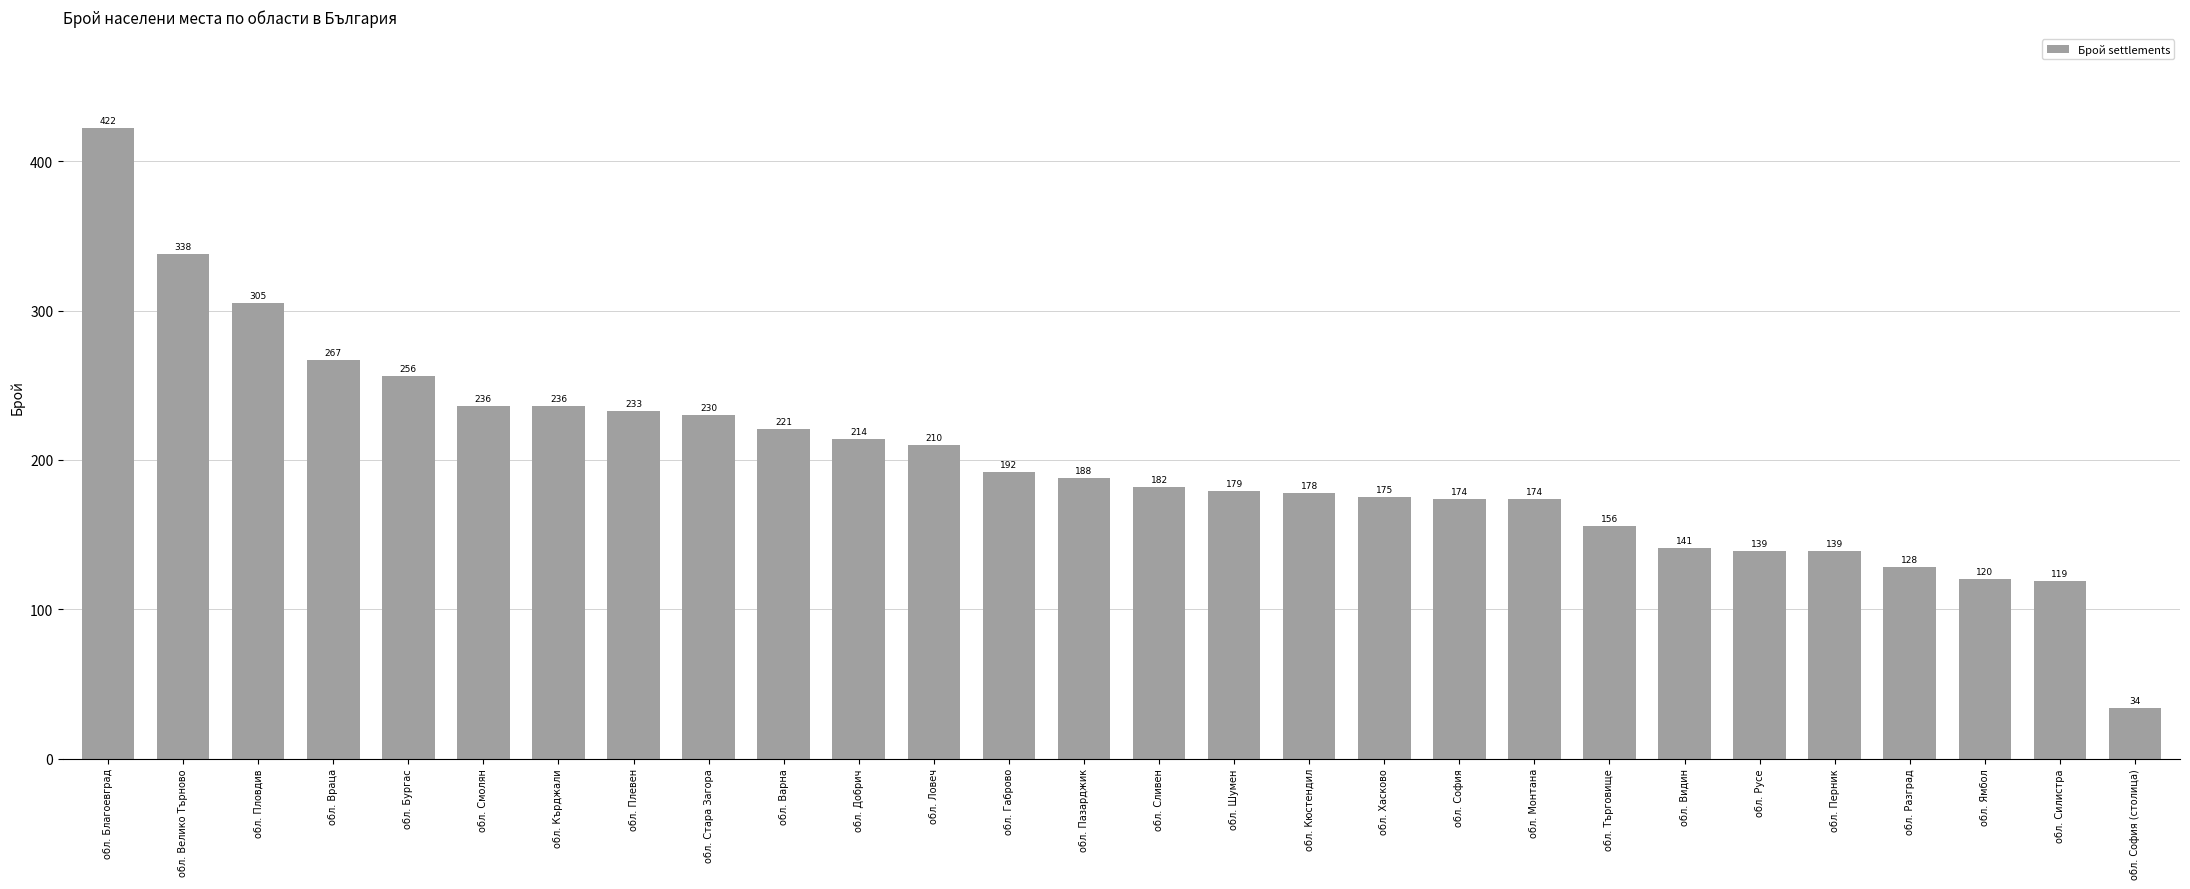

Reading left to right, list all the values displayed in this chart.

422	338	305	267	256	236	236	233	230	221	214	210	192	188	182	179	178	175	174	174	156	141	139	139	128	120	119	34